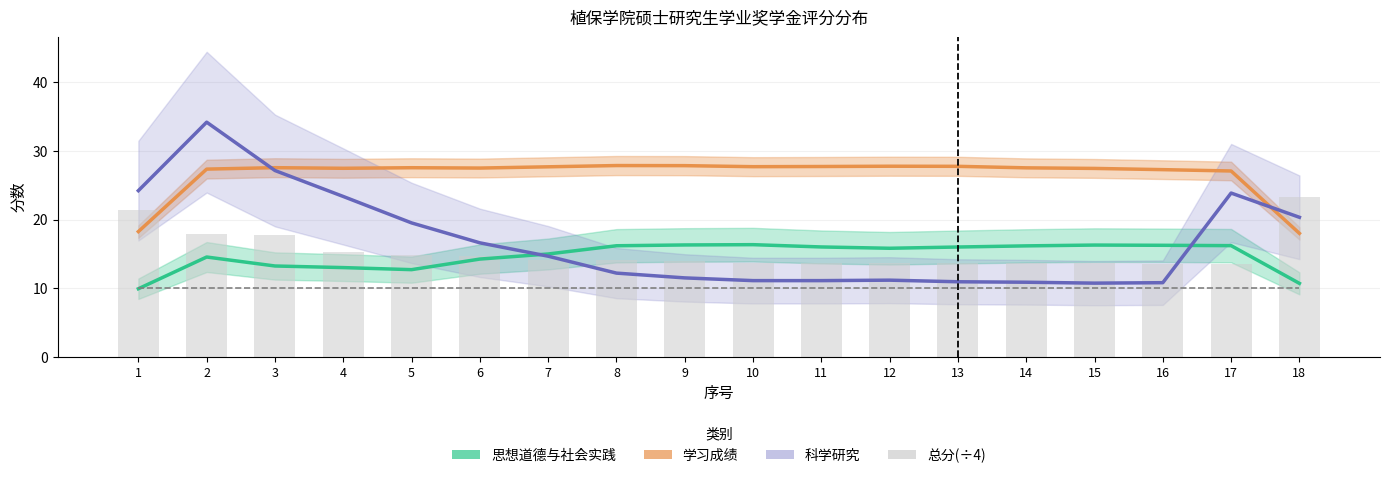

Are the bars grouped side by side (vs. stacked)?

Yes